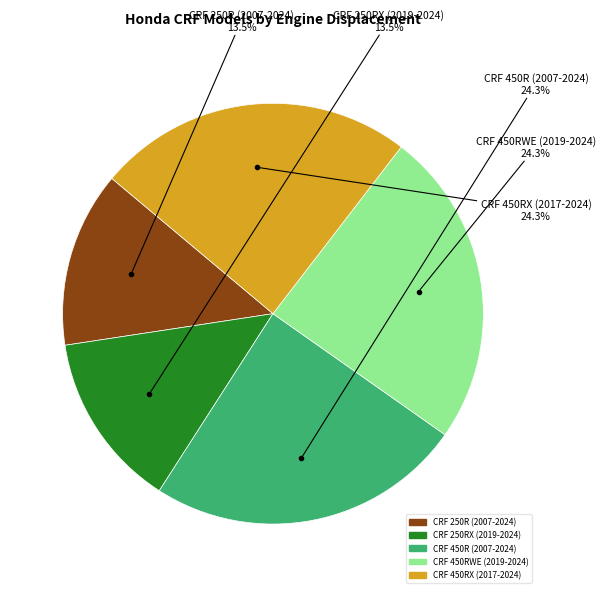

Which has a higher value, CRF 250RX (2019-2024) or CRF 450RX (2017-2024)?

CRF 450RX (2017-2024)